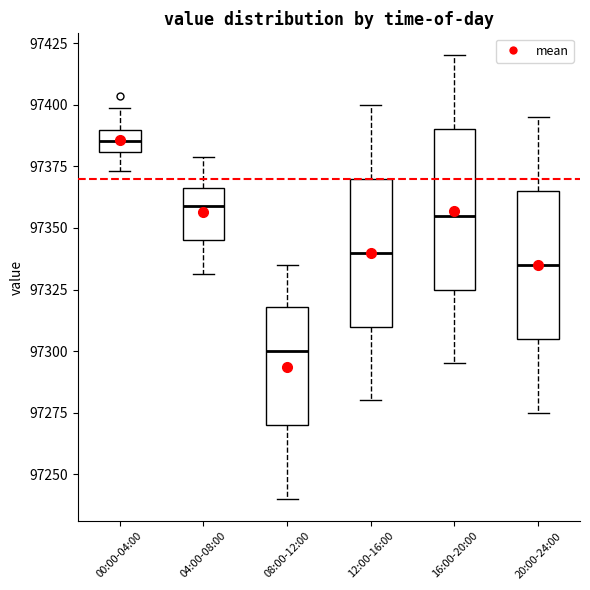

Which box's median line is the highest?

00:00-04:00